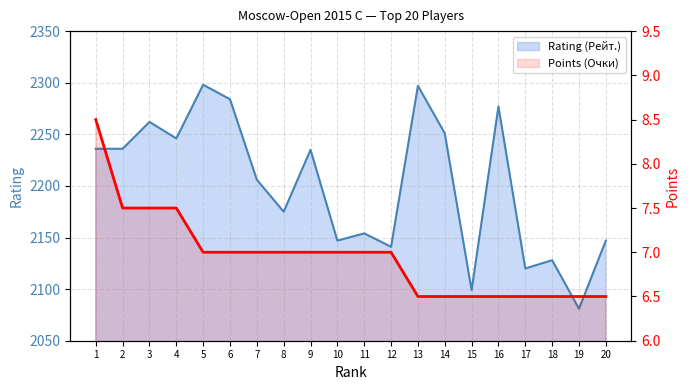

At which label does Points (Очки) reach its peak?

1